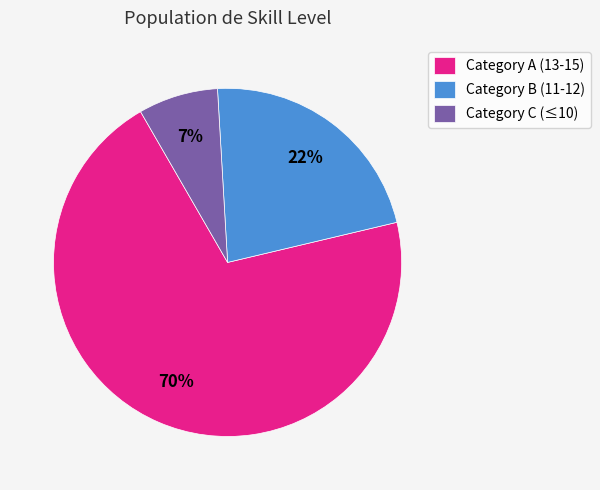

To the nearest percent, what is the difference between the Category B (11-12) and Category C (≤10) slice percentages?

15%